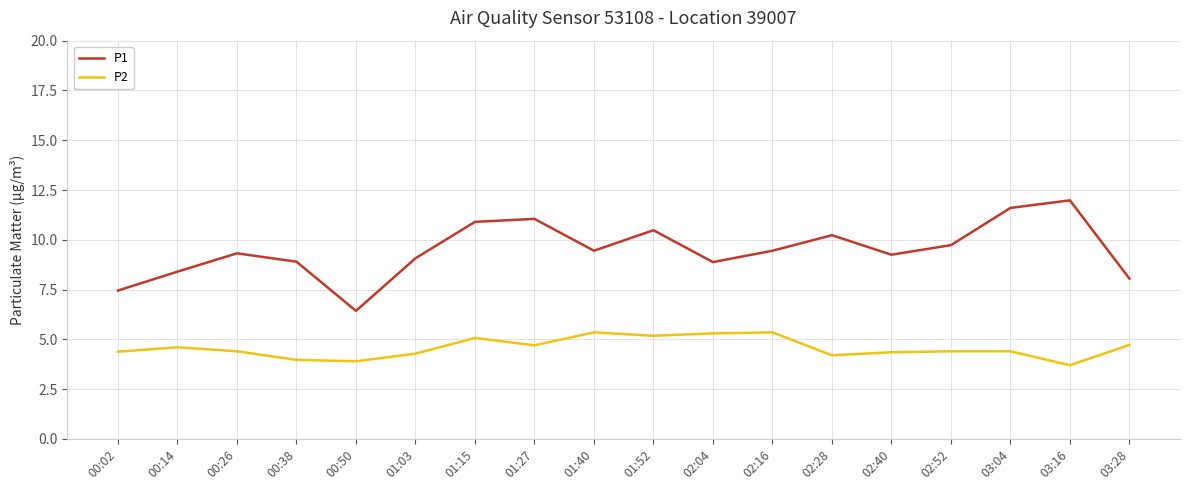

At which label does P1 reach its minimum?

00:50